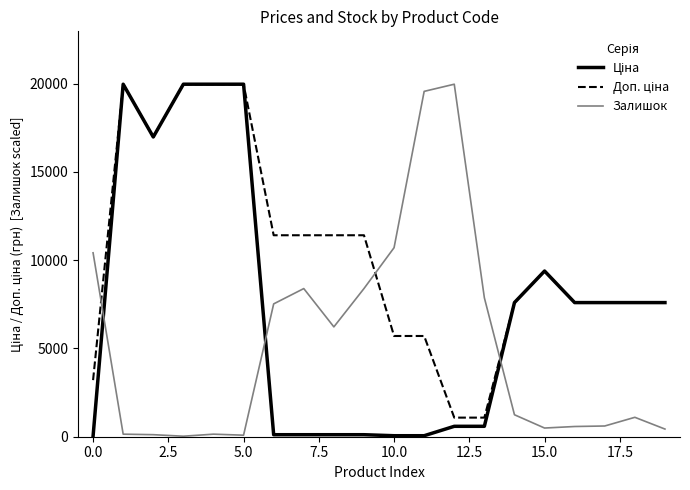

How many lines are shown in the chart?

3